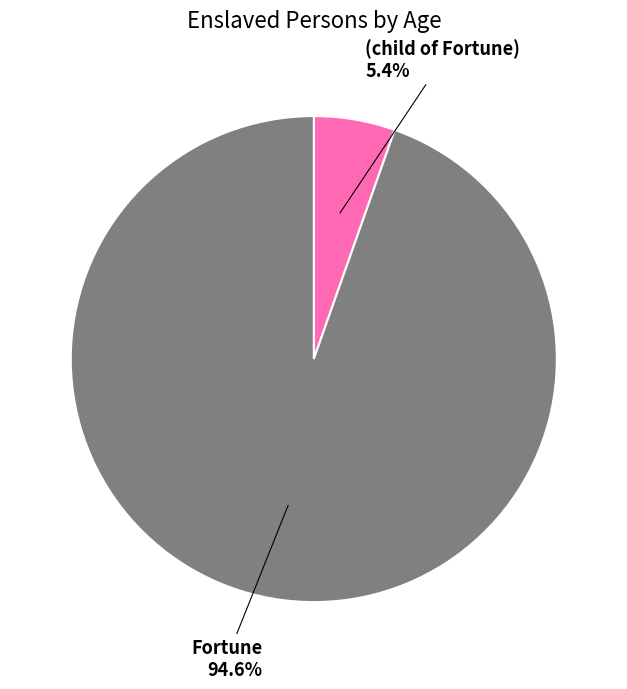

How many segments does this pie chart have?

2